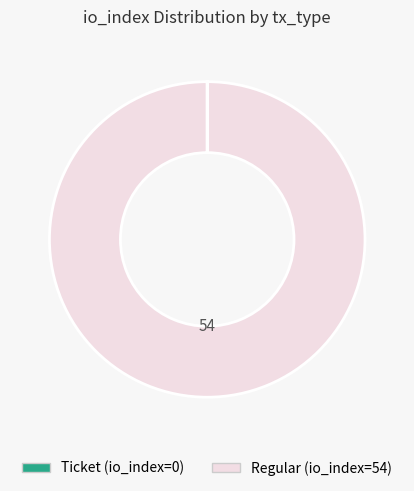

What is the majority slice?

Regular (io_index=54)